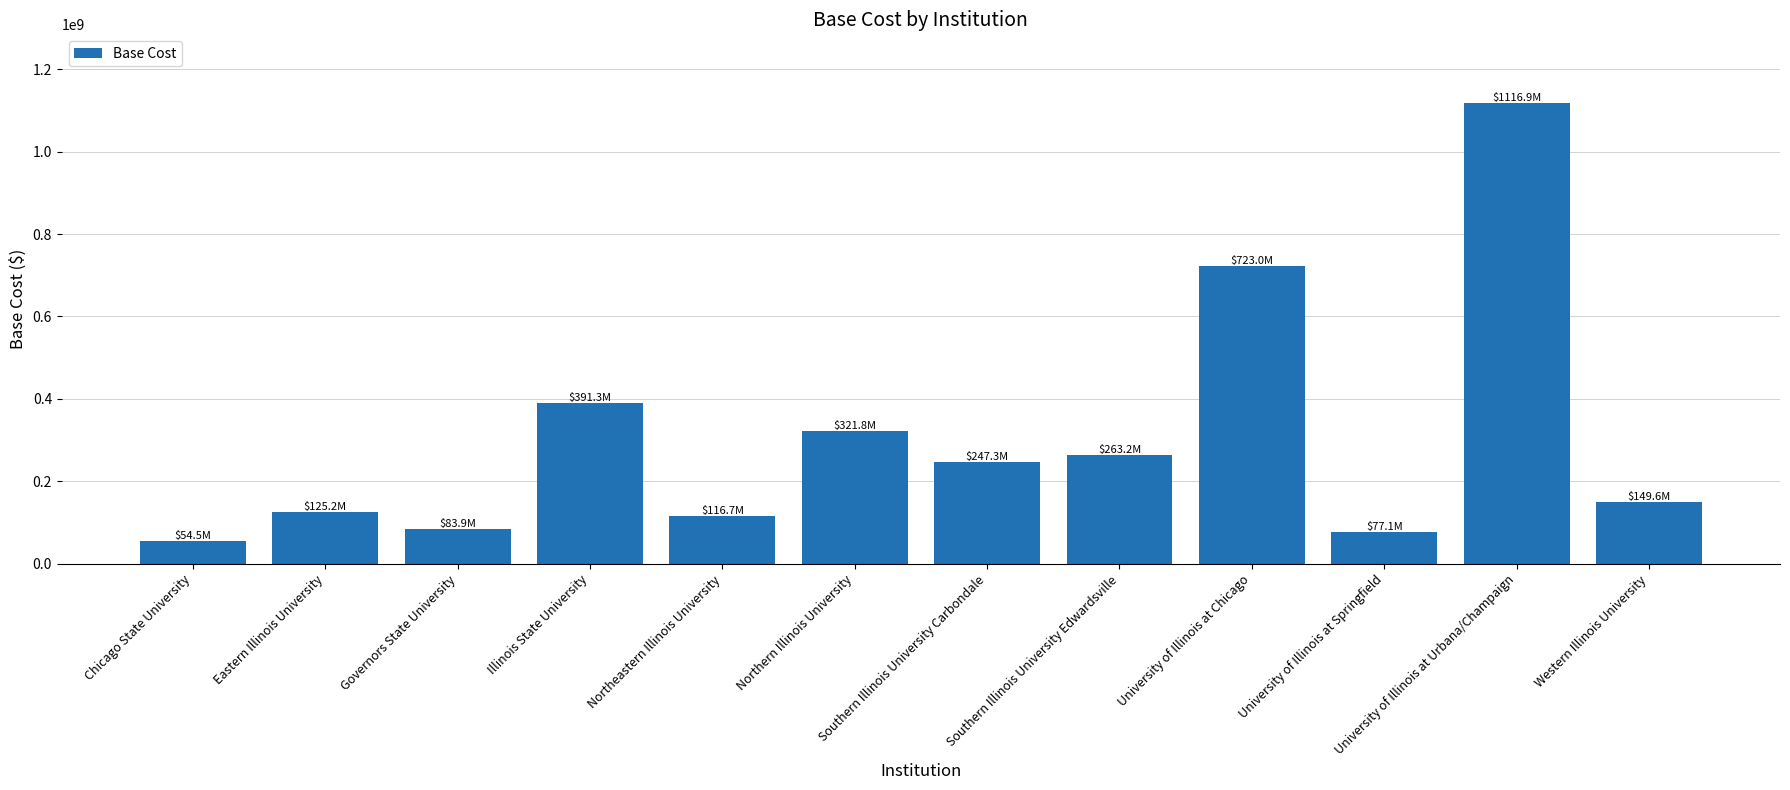

What is the ratio of the value at University of Illinois at Urbana/Champaign to the value at Eastern Illinois University?

8.9